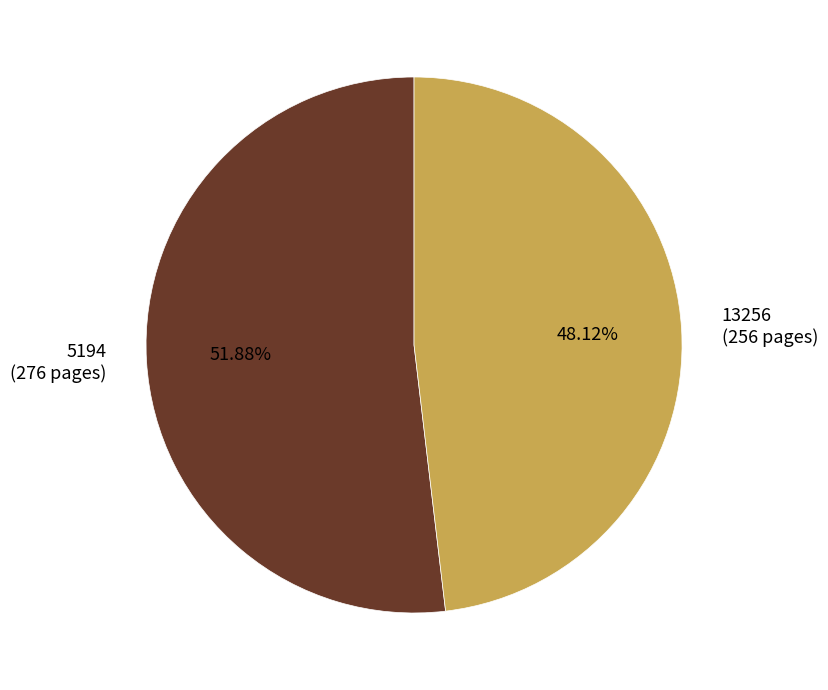

To the nearest percent, what percentage of the pie is 5194?

52%